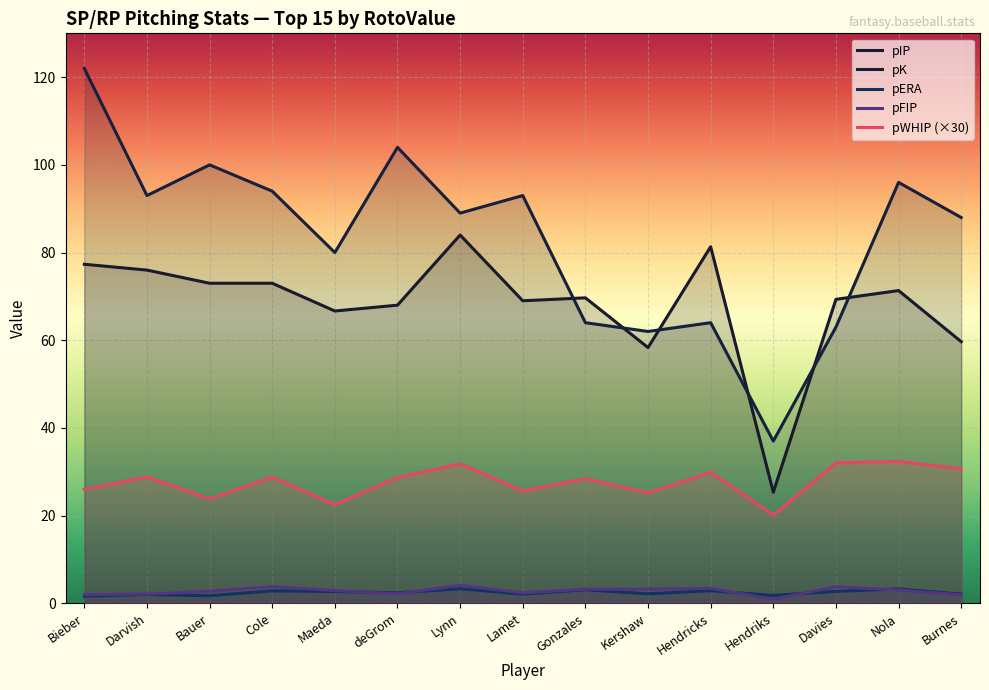

What is the lowest value of the pIP series?

25.3